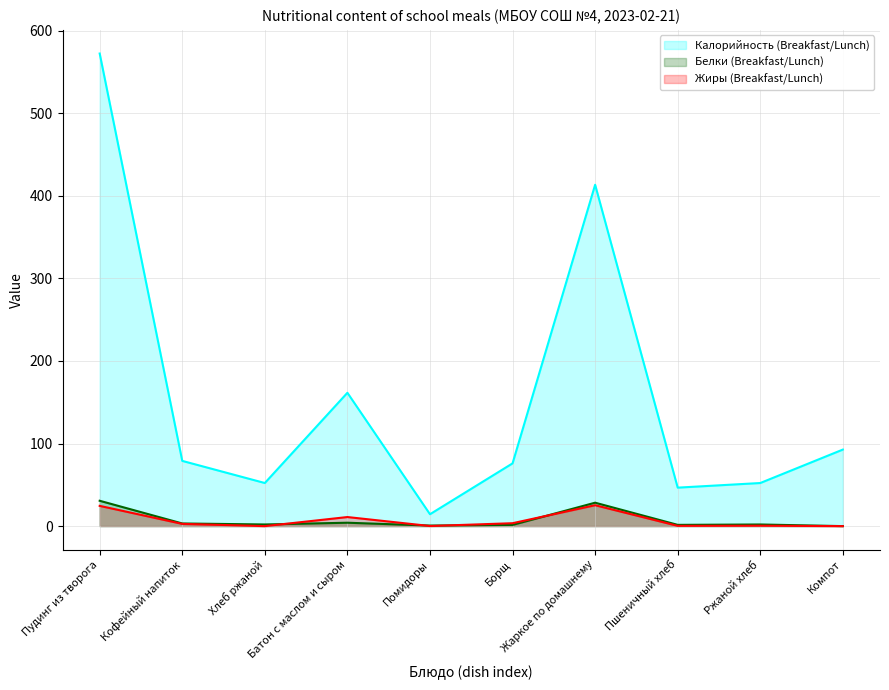

Between Хлеб ржаной and Помидоры, which series saw the biggest shift?

Калорийность (Breakfast/Lunch)